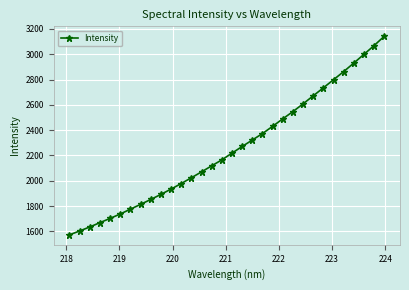

What is the average value?

2250.0